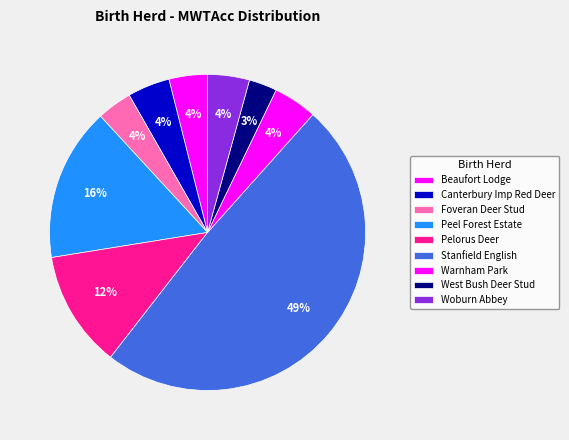

Which has a higher value, Foveran Deer Stud or Peel Forest Estate?

Peel Forest Estate